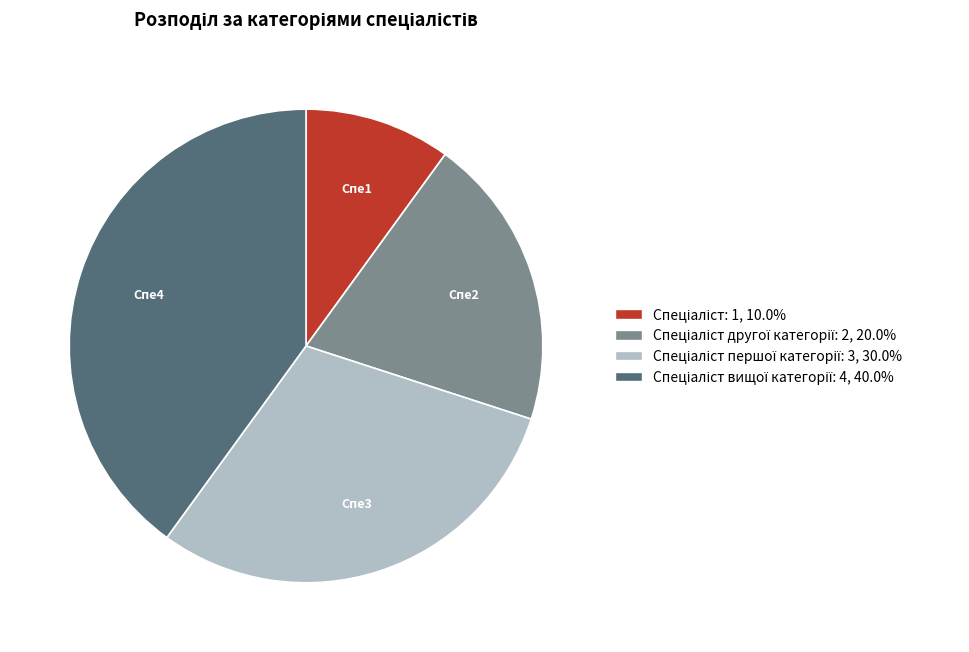

Is there a majority slice in this chart?

No